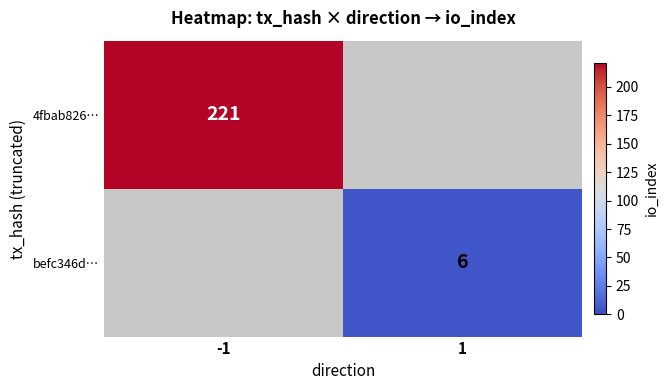

How many series are shown in this chart?

2